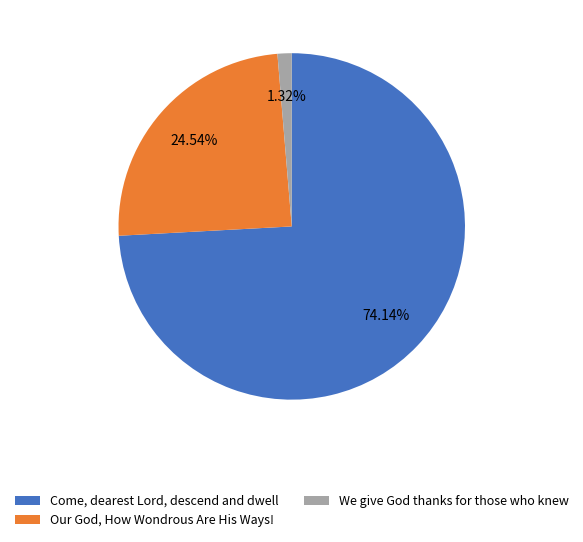

Count the number of slices in the pie.

3